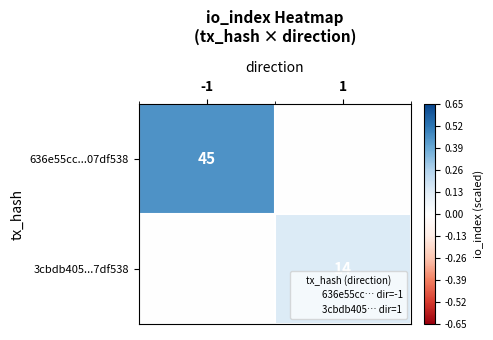

Between -1 and 1, which series saw the biggest shift?

636e55cc...07df538